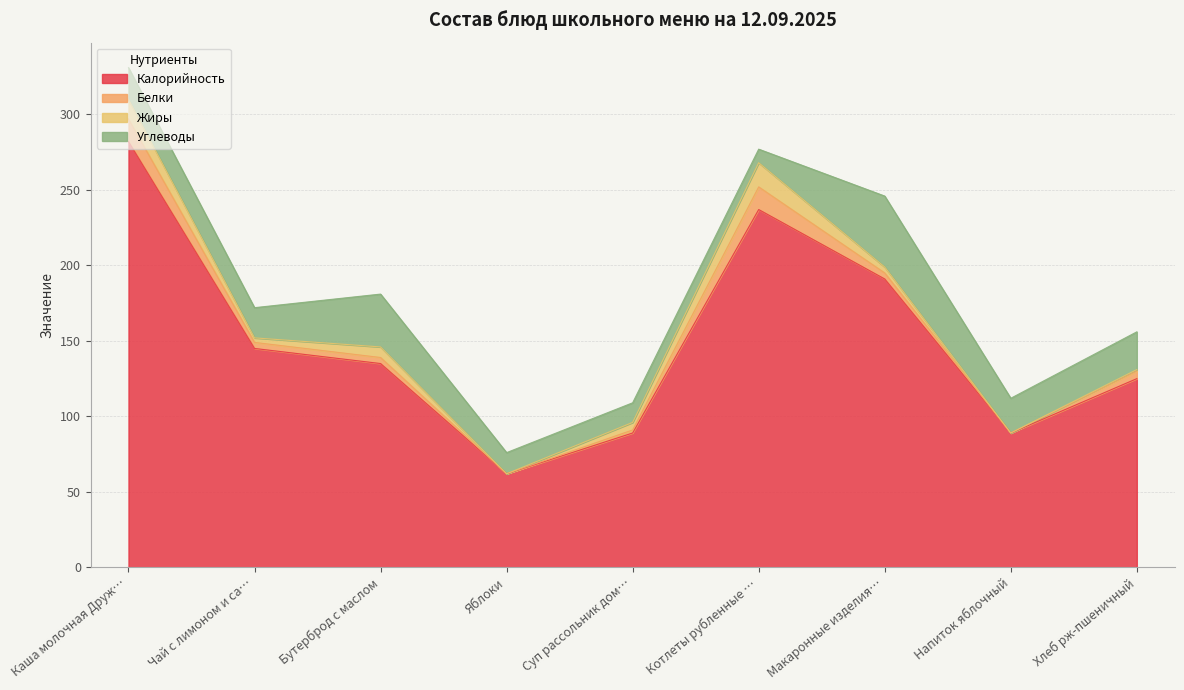

Reading left to right, list all the values displayed in this chart.

Калорийность: Каша молочная Дружба=282.0	Чай с лимоном и сахаром=145.0	Бутерброд с маслом=135.0	Яблоки=62.0	Суп рассольник домашний=89.0	Котлеты рубленные из птицы=237.0	Макаронные изделия отварные=191.0	Напиток яблочный=89.0	Хлеб рж-пшеничный=125.0
Белки: Каша молочная Дружба=15.0	Чай с лимоном и сахаром=4.0	Бутерброд с маслом=4.0	Яблоки=0.0	Суп рассольник домашний=2.0	Котлеты рубленные из птицы=15.0	Макаронные изделия отварные=4.0	Напиток яблочный=0.0	Хлеб рж-пшеничный=5.0
Жиры: Каша молочная Дружба=13.0	Чай с лимоном и сахаром=3.0	Бутерброд с маслом=7.0	Яблоки=0.0	Суп рассольник домашний=5.0	Котлеты рубленные из птицы=16.0	Макаронные изделия отварные=3.9	Напиток яблочный=0.0	Хлеб рж-пшеничный=1.0
Углеводы: Каша молочная Дружба=21.0	Чай с лимоном и сахаром=20.0	Бутерброд с маслом=35.0	Яблоки=14.0	Суп рассольник домашний=13.0	Котлеты рубленные из птицы=9.0	Макаронные изделия отварные=47.0	Напиток яблочный=23.0	Хлеб рж-пшеничный=25.0